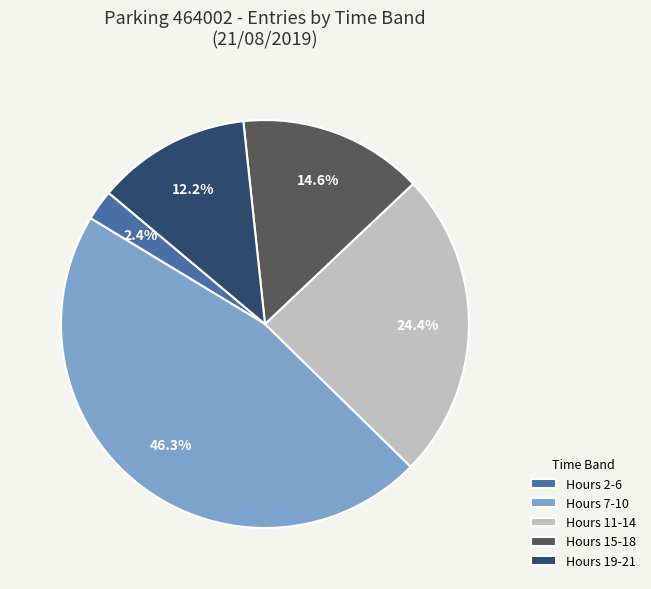

Does Hours 2-6 account for over 50% of the chart?

No